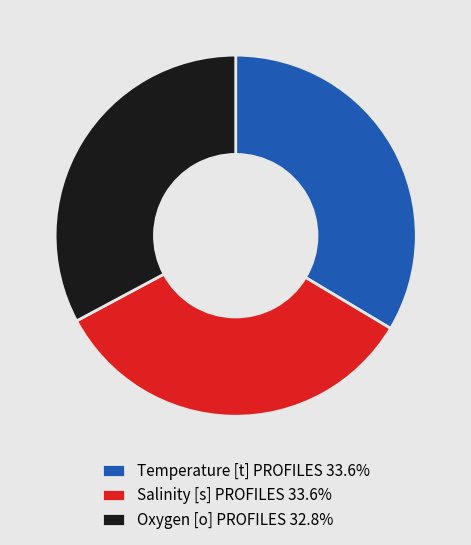

Do Salinity [s] PROFILES 33.6% and Temperature [t] PROFILES 33.6% together represent more than half of the pie?

Yes